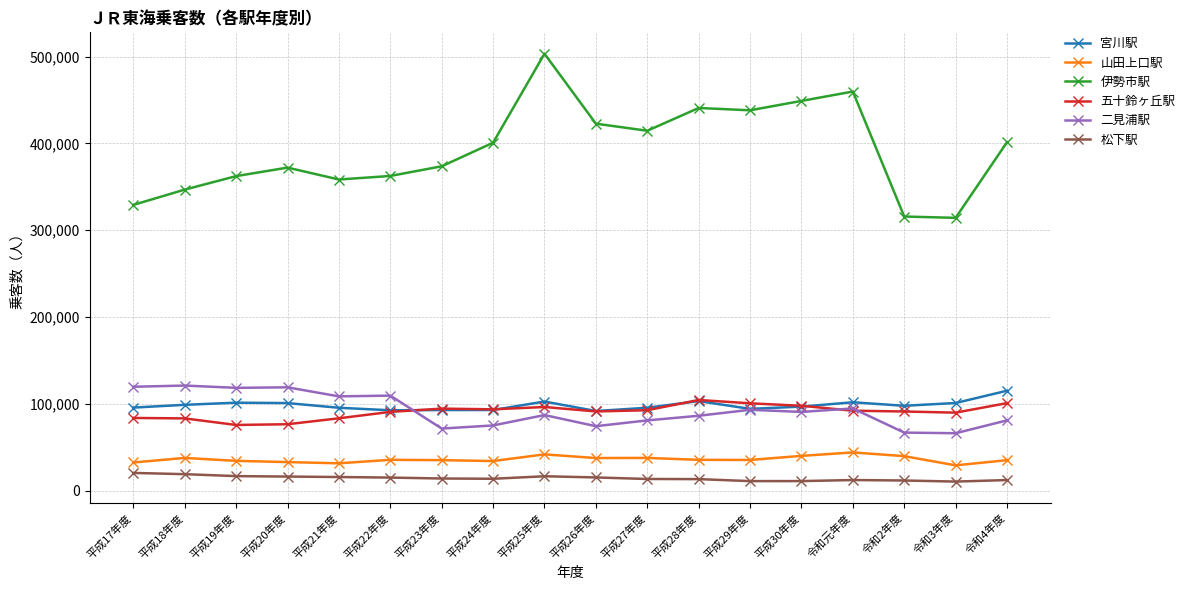

True or false: 伊勢市駅 has more than 1 points higher than both neighbors.

True